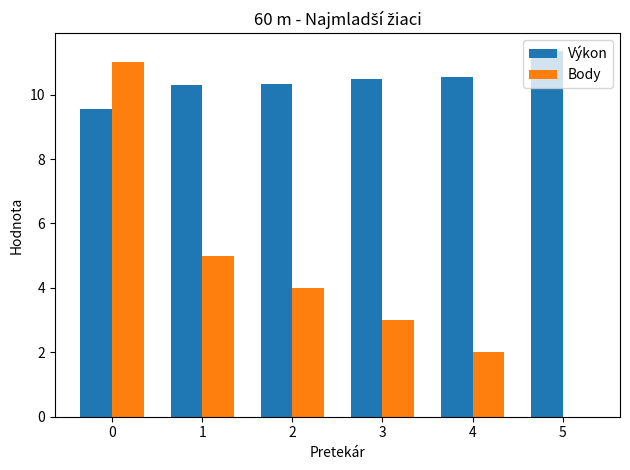

Between 0 and 2, which series saw the biggest shift?

Body